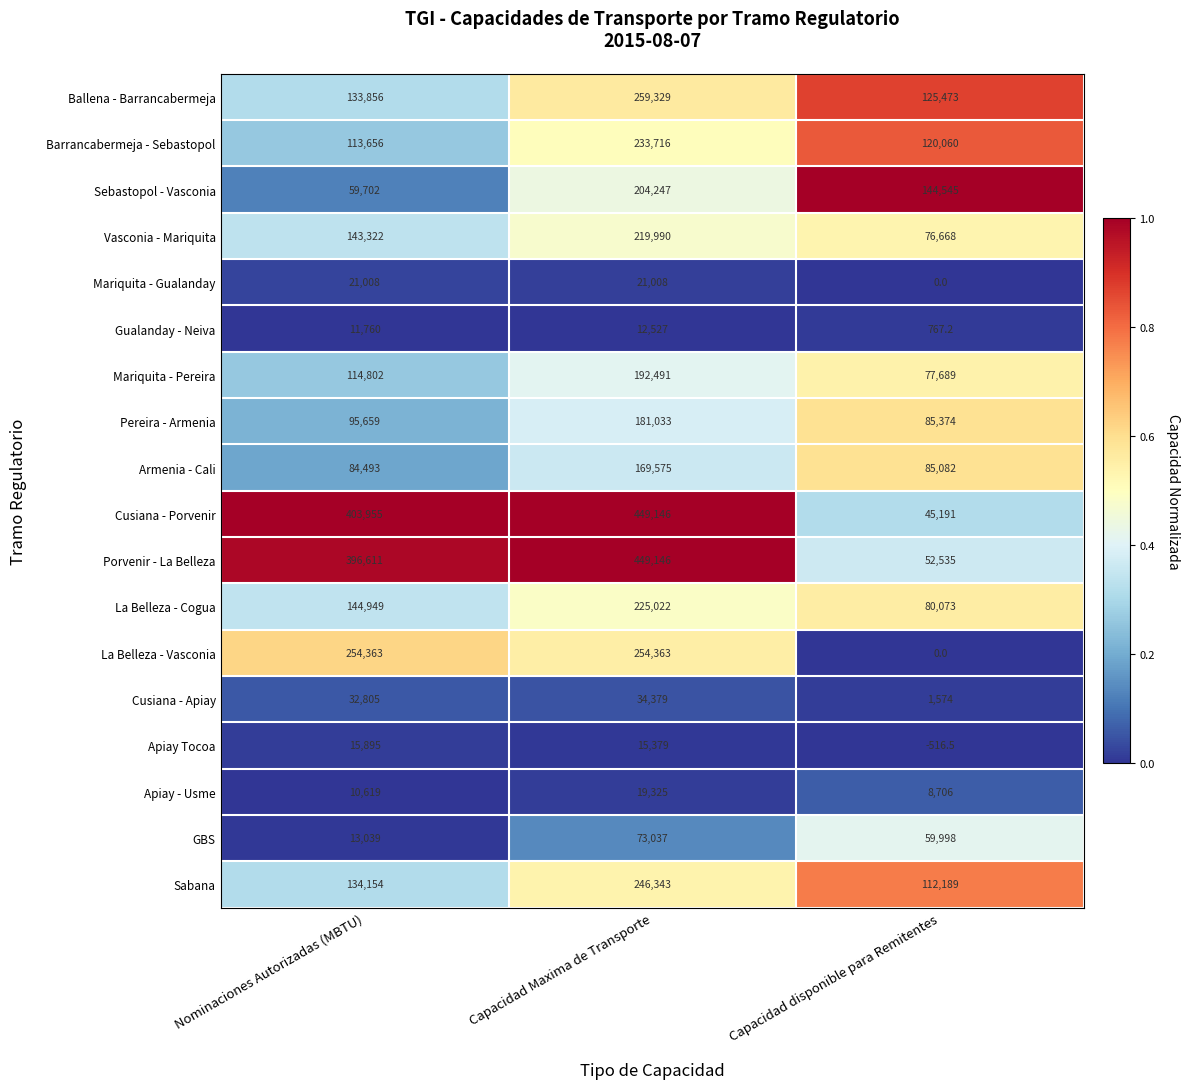

True or false: Gualanday - Neiva has a value of 19241.2 at Capacidad Maxima de Transporte.

False